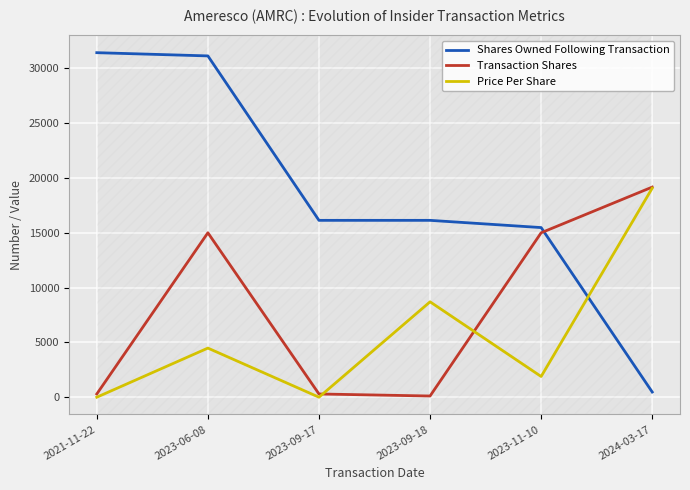

Between which two adjacent categories do Shares Owned Following Transaction and Price Per Share first intersect?

2023-11-10 and 2024-03-17